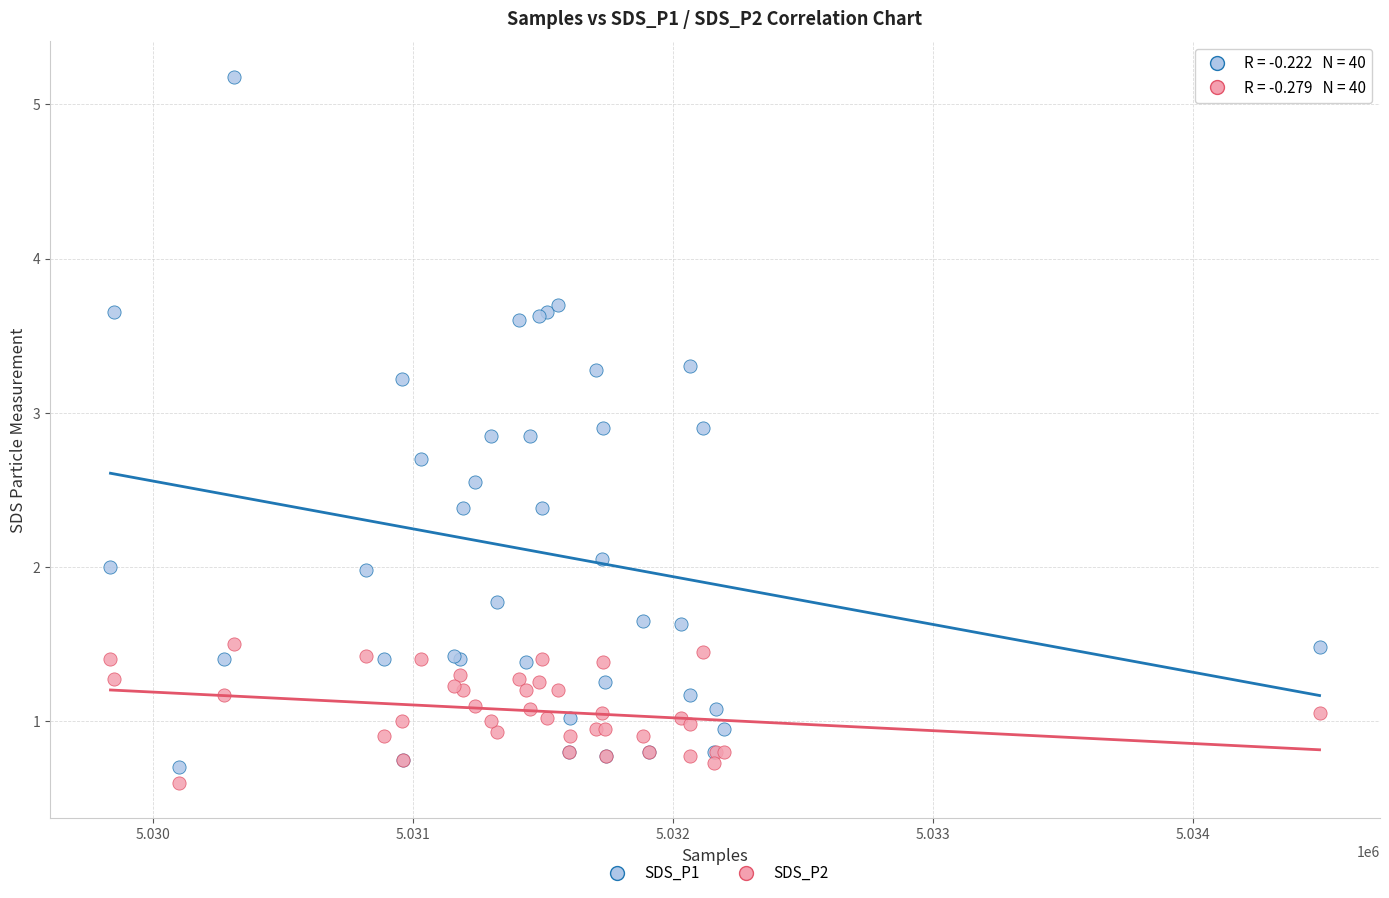

Which series has the widest spread of Y values?

SDS_P1